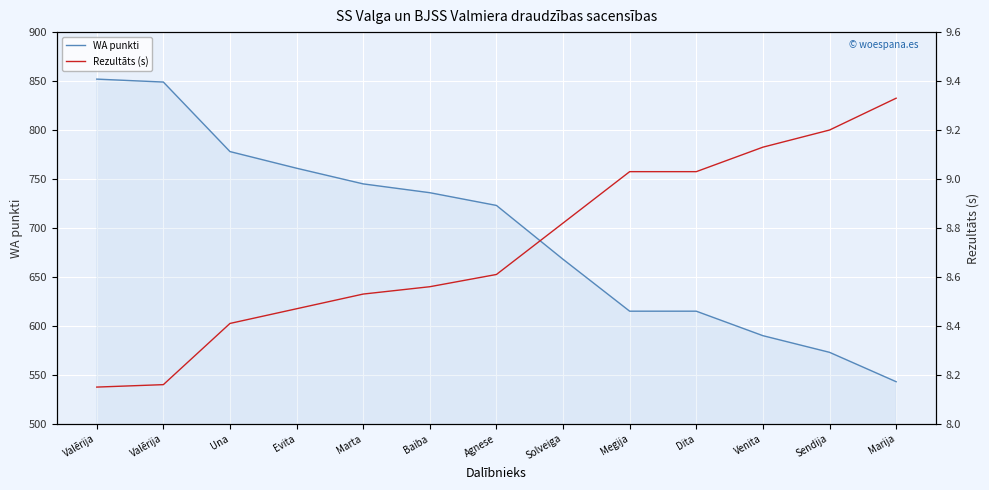

What is the sum of all Rezultāts (s) values?

113.4